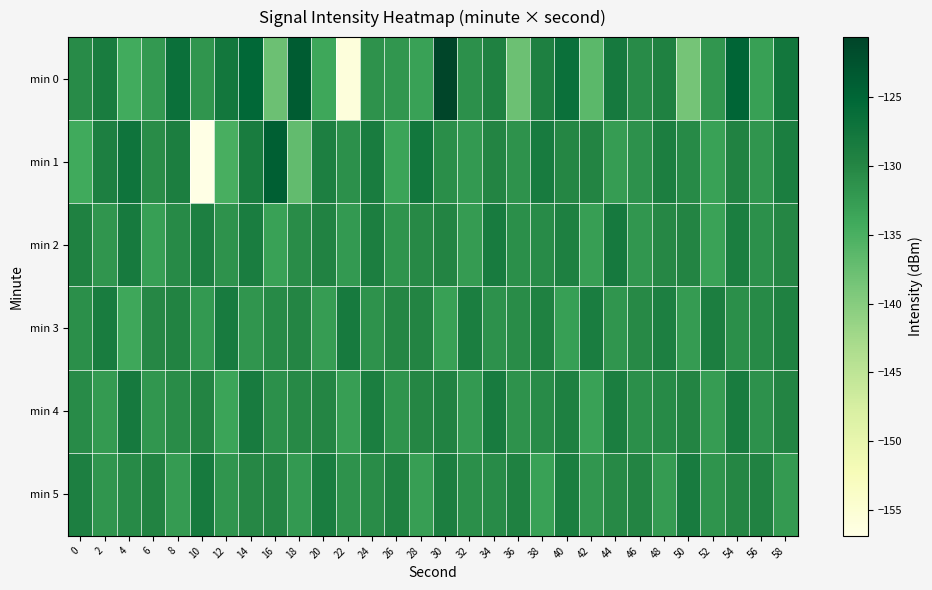

Reading left to right, what are all the values shown in this chart?

min 0: 0=-130.6	2=-128.4	4=-134.2	6=-132.2	8=-126.6	10=-131.7	12=-127.8	14=-125.4	16=-137.9	18=-123.7	20=-133.8	22=-155.9	24=-131.4	26=-131.9	28=-133.2	30=-120.6	32=-131.1	34=-129.3	36=-137.8	38=-129.2	40=-126.7	42=-136.4	44=-128.1	46=-130.7	48=-129.3	50=-138.5	52=-131.9	54=-125.0	56=-133.0	58=-127.8
min 1: 0=-134.2	2=-129.1	4=-127.2	6=-130.7	8=-128.9	10=-156.9	12=-134.9	14=-128.4	16=-124.1	18=-137.0	20=-129.1	22=-131.2	24=-128.5	26=-133.4	28=-127.6	30=-130.9	32=-132.1	34=-129.7	36=-131.5	38=-128.3	40=-130.1	42=-129.8	44=-132.6	46=-131.3	48=-128.9	50=-130.4	52=-133.2	54=-129.5	56=-131.8	58=-128.7
min 2: 0=-129.3	2=-131.7	4=-128.2	6=-132.9	8=-130.5	10=-129.1	12=-131.4	14=-128.6	16=-133.1	18=-130.8	20=-129.5	22=-132.2	24=-128.9	26=-131.6	28=-130.3	30=-129.8	32=-132.5	34=-128.4	36=-131.1	38=-130.6	40=-129.2	42=-132.8	44=-128.1	46=-131.9	48=-130.2	50=-129.7	52=-133.3	54=-128.8	56=-131.2	58=-130.0
min 3: 0=-131.0	2=-128.5	4=-133.8	6=-130.2	8=-129.6	10=-132.1	12=-128.3	14=-131.7	16=-130.4	18=-129.9	20=-132.6	22=-128.2	24=-131.5	26=-130.1	28=-129.8	30=-133.0	32=-128.7	34=-131.3	36=-130.7	38=-129.4	40=-132.9	42=-128.6	44=-131.8	46=-130.3	48=-129.1	50=-132.4	52=-128.9	54=-131.1	56=-130.5	58=-129.3
min 4: 0=-130.6	2=-132.3	4=-128.1	6=-131.9	8=-130.8	10=-129.7	12=-133.5	14=-128.4	16=-131.2	18=-130.3	20=-129.9	22=-132.7	24=-128.8	26=-131.6	28=-130.1	30=-129.5	32=-132.2	34=-128.3	36=-131.4	38=-130.6	40=-129.2	42=-133.1	44=-128.7	46=-131.0	48=-130.4	50=-129.8	52=-132.6	54=-128.5	56=-131.3	58=-129.7
min 5: 0=-129.1	2=-131.8	4=-130.5	6=-129.6	8=-132.4	10=-128.2	12=-131.7	14=-130.2	16=-129.9	18=-132.1	20=-128.6	22=-131.4	24=-130.8	26=-129.3	28=-132.8	30=-128.9	32=-131.1	34=-130.6	36=-129.4	38=-133.2	40=-128.7	42=-131.9	44=-130.3	46=-129.8	48=-132.5	50=-128.3	52=-131.6	54=-130.1	56=-129.5	58=-132.3